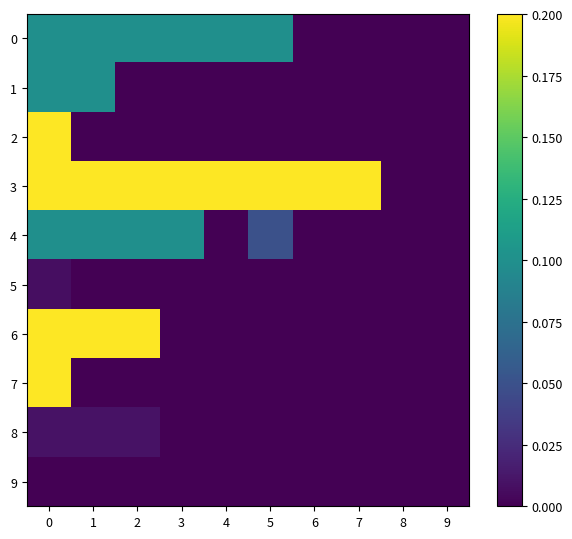

Reading left to right, extract all data points from this chart.

0: 0=0.1	1=0.1	2=0.1	3=0.1	4=0.1	5=0.1	6=0.0	7=0.0	8=0.0	9=0.0
1: 0=0.1	1=0.1	2=0.0	3=0.0	4=0.0	5=0.0	6=0.0	7=0.0	8=0.0	9=0.0
2: 0=0.2	1=0.0	2=0.0	3=0.0	4=0.0	5=0.0	6=0.0	7=0.0	8=0.0	9=0.0
3: 0=0.2	1=0.2	2=0.2	3=0.2	4=0.2	5=0.2	6=0.2	7=0.2	8=0.0	9=0.0
4: 0=0.1	1=0.1	2=0.1	3=0.1	4=0.0	5=0.1	6=0.0	7=0.0	8=0.0	9=0.0
5: 0=0.0	1=0.0	2=0.0	3=0.0	4=0.0	5=0.0	6=0.0	7=0.0	8=0.0	9=0.0
6: 0=0.2	1=0.2	2=0.2	3=0.0	4=0.0	5=0.0	6=0.0	7=0.0	8=0.0	9=0.0
7: 0=0.2	1=0.0	2=0.0	3=0.0	4=0.0	5=0.0	6=0.0	7=0.0	8=0.0	9=0.0
8: 0=0.0	1=0.0	2=0.0	3=0.0	4=0.0	5=0.0	6=0.0	7=0.0	8=0.0	9=0.0
9: 0=0.0	1=0.0	2=0.0	3=0.0	4=0.0	5=0.0	6=0.0	7=0.0	8=0.0	9=0.0